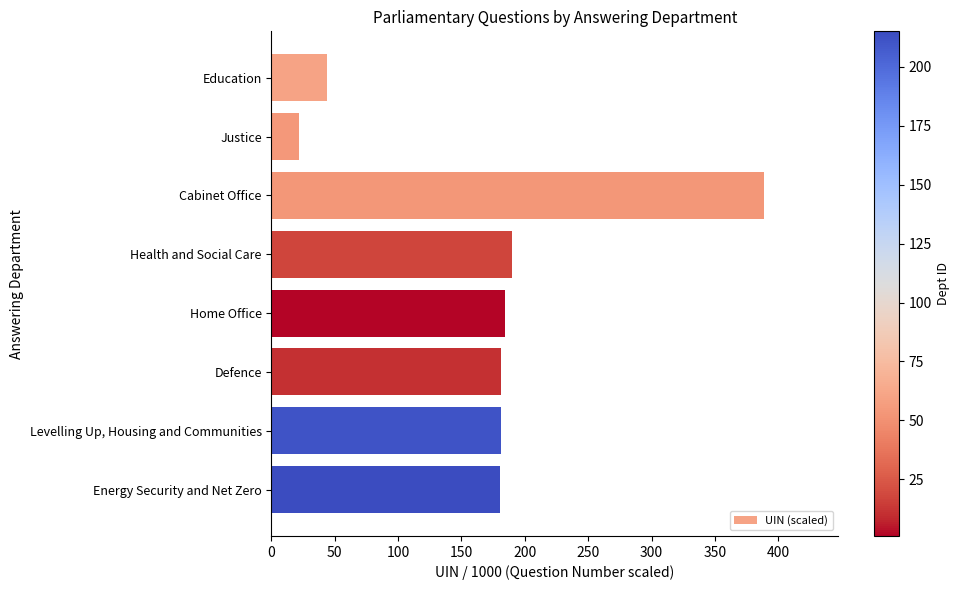

What is the approximate value at Levelling Up, Housing and Communities?

181.1